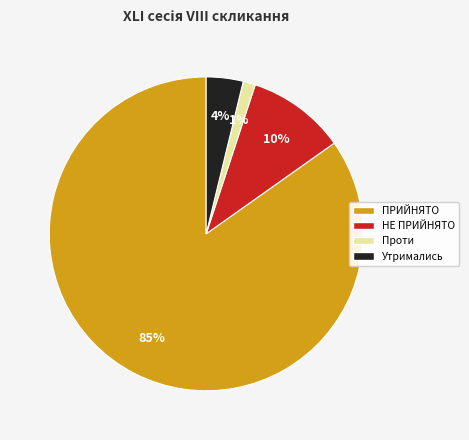

Rank the categories by value from lowest to highest.

Проти, Утримались, НЕ ПРИЙНЯТО, ПРИЙНЯТО